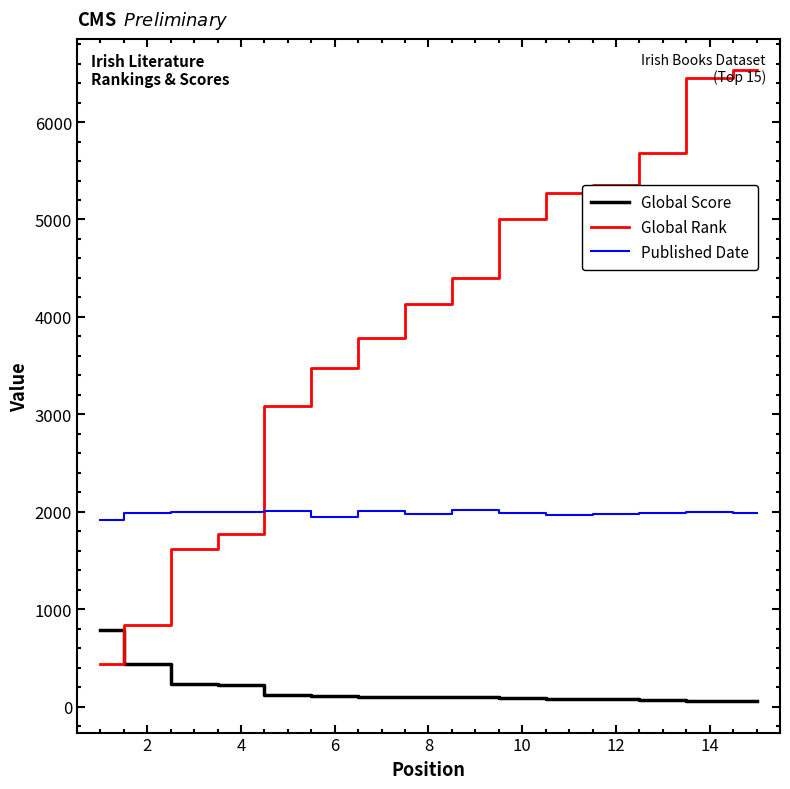

What is the maximum value shown in the chart?

6530